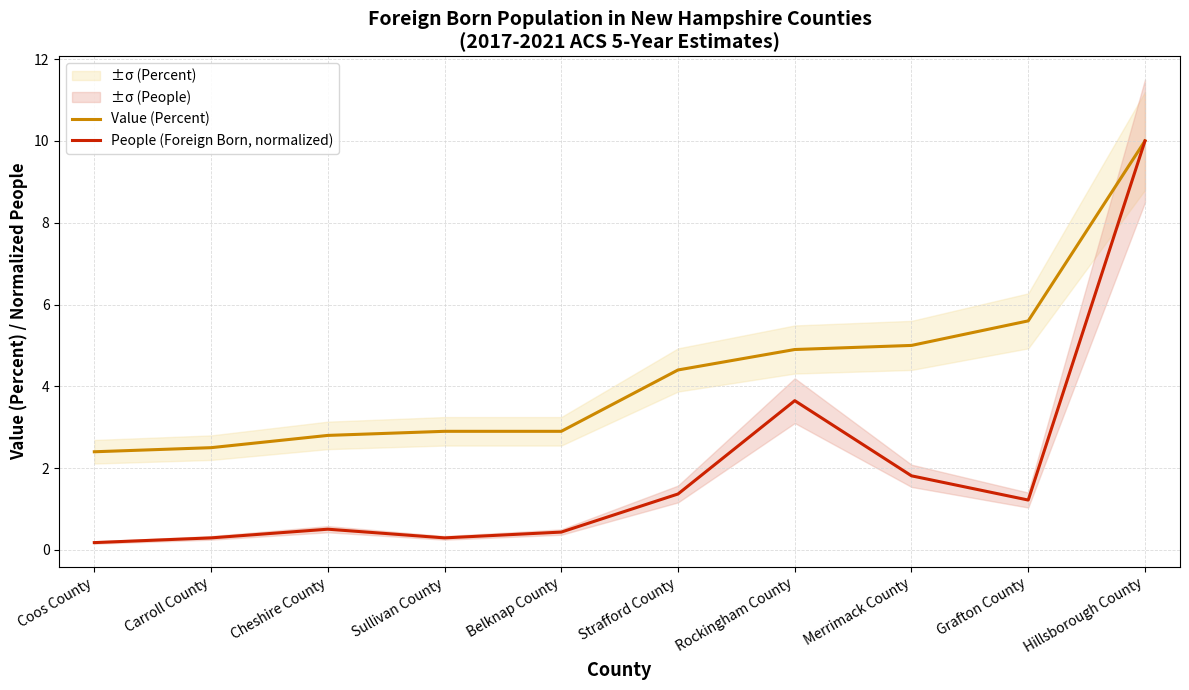

True or false: Value (Percent) and People (Foreign Born, normalized) intersect in this chart.

False